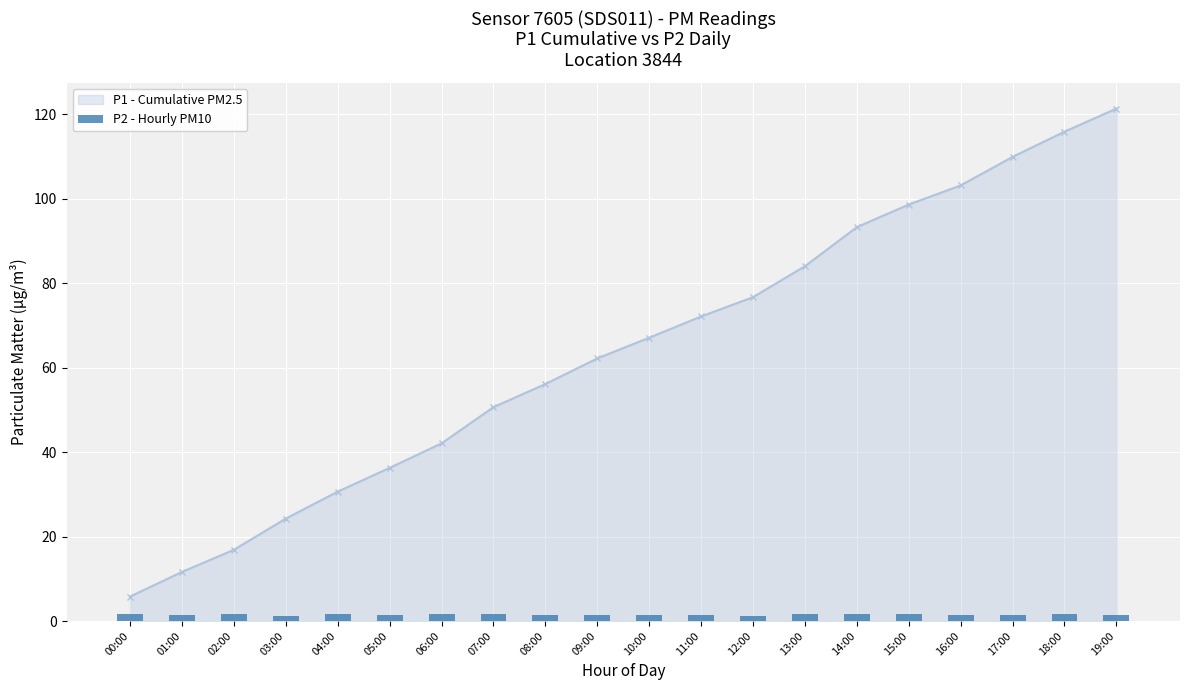

Rank the categories by P1 - Cumulative PM2.5 value from lowest to highest.

00:00, 01:00, 02:00, 03:00, 04:00, 05:00, 06:00, 07:00, 08:00, 09:00, 10:00, 11:00, 12:00, 13:00, 14:00, 15:00, 16:00, 17:00, 18:00, 19:00